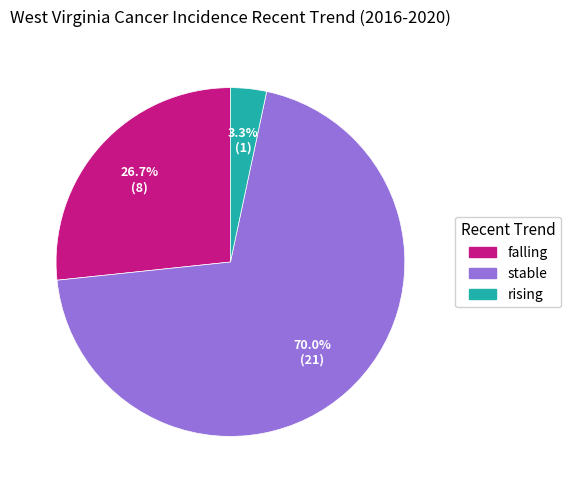

To the nearest percent, what percentage of the pie is falling?

27%